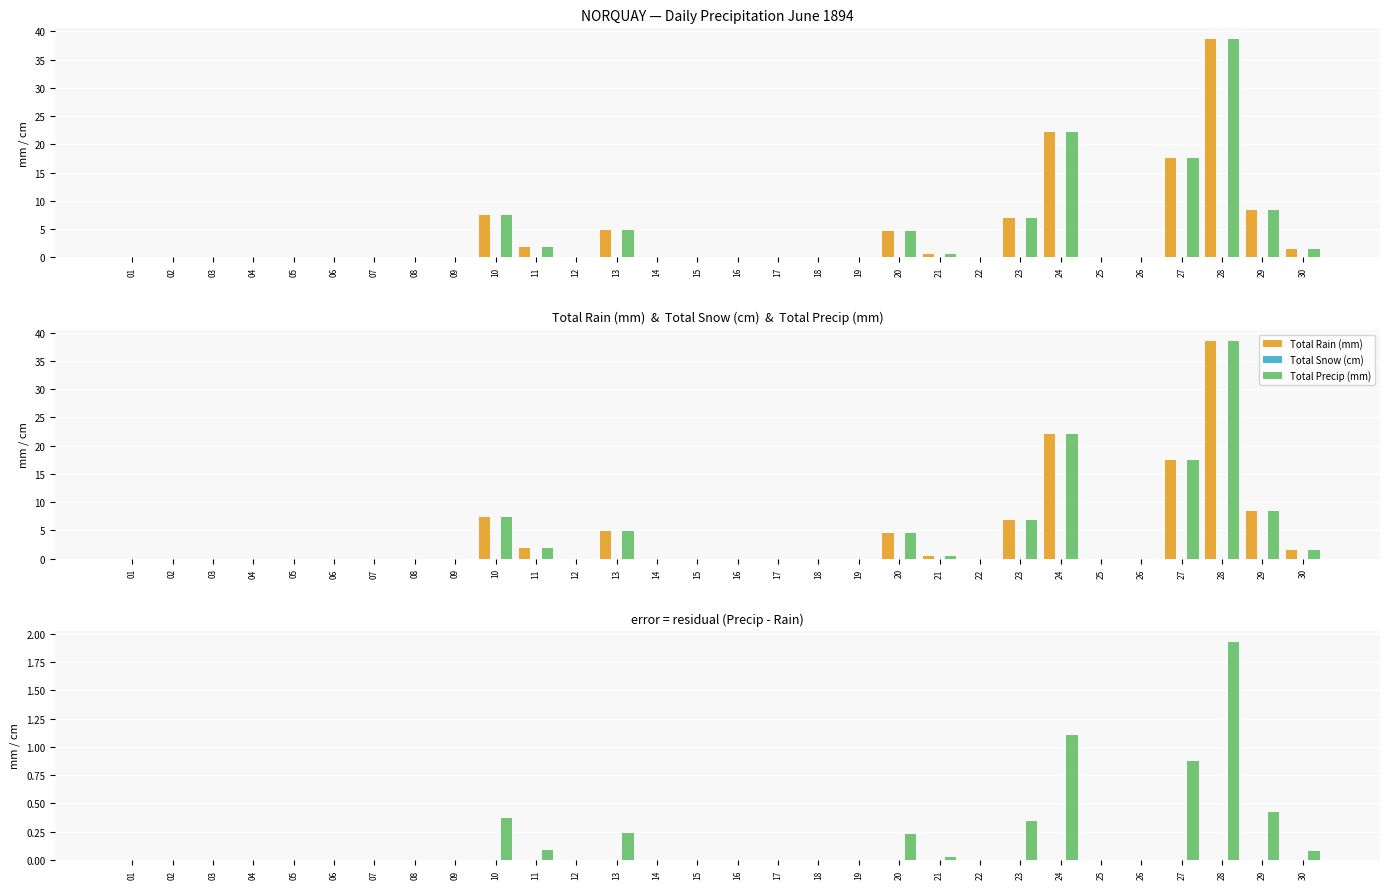

Which series has the largest total across all categories?

Total Precip (mm)